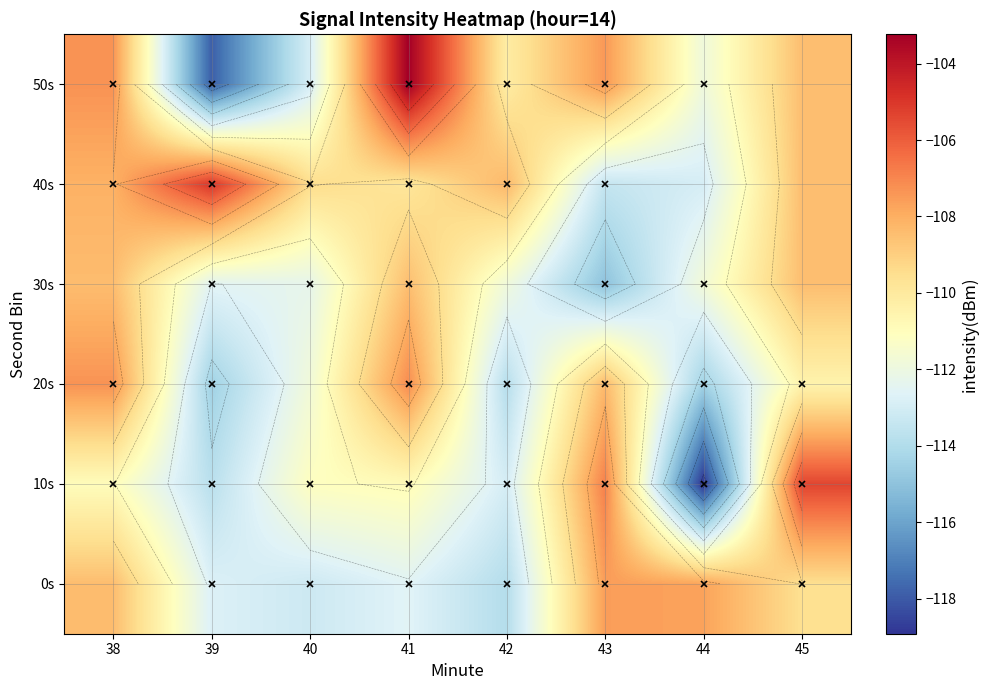

What is the difference between the maximum and minimum values in the 50s series?

14.6